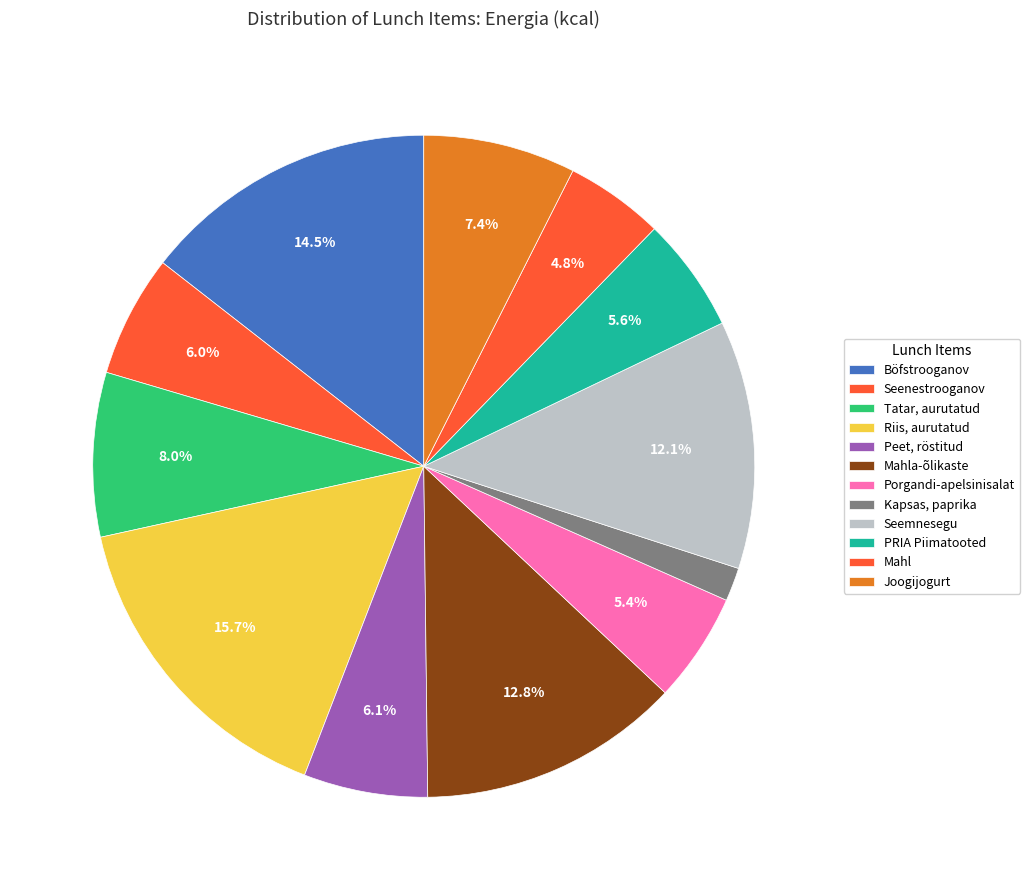

How many slices are in this pie chart?

12